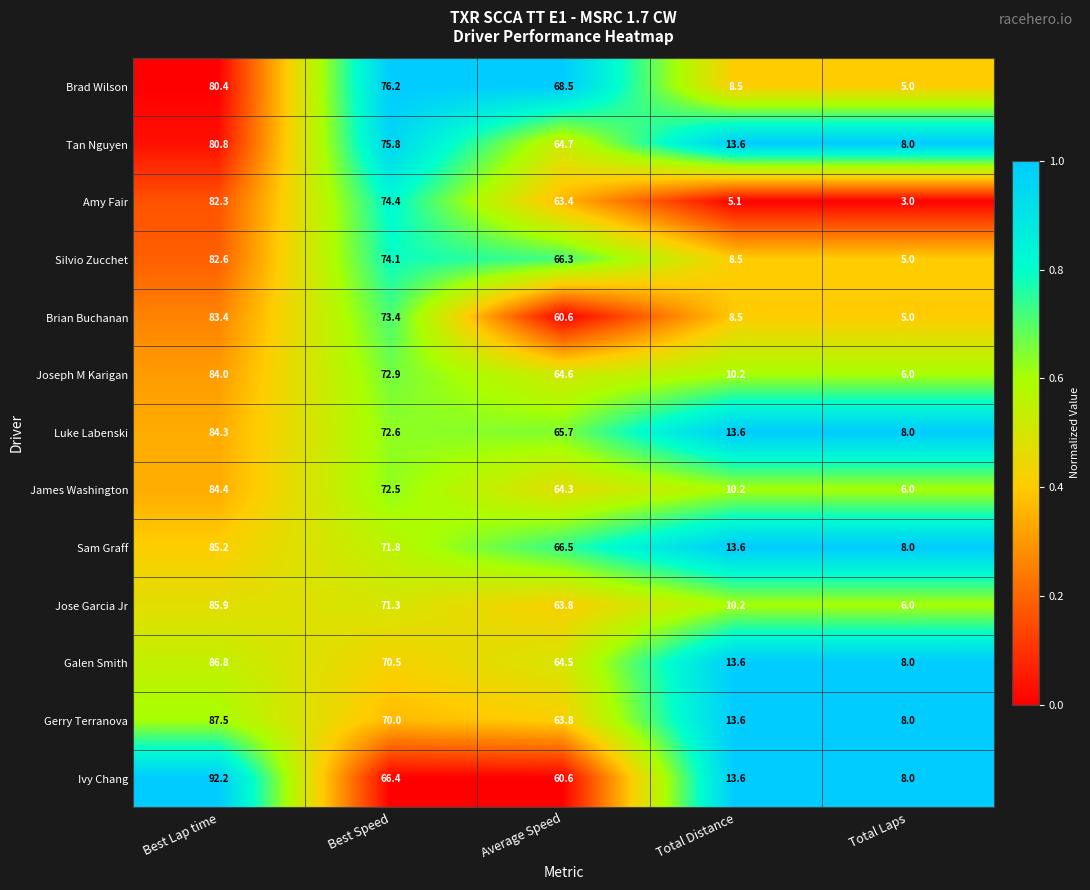

Rank the series by their maximum value, from lowest to highest.

Brad Wilson, Tan Nguyen, Amy Fair, Silvio Zucchet, Brian Buchanan, Joseph M Karigan, Luke Labenski, James Washington, Sam Graff, Jose Garcia Jr, Galen Smith, Gerry Terranova, Ivy Chang